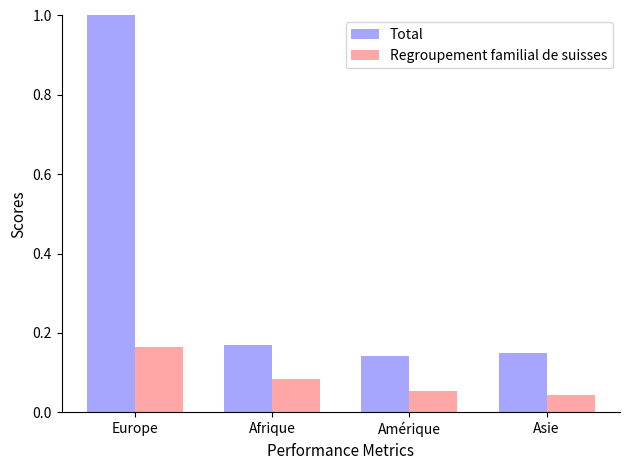

How many Total values are between 0 and 1?

4